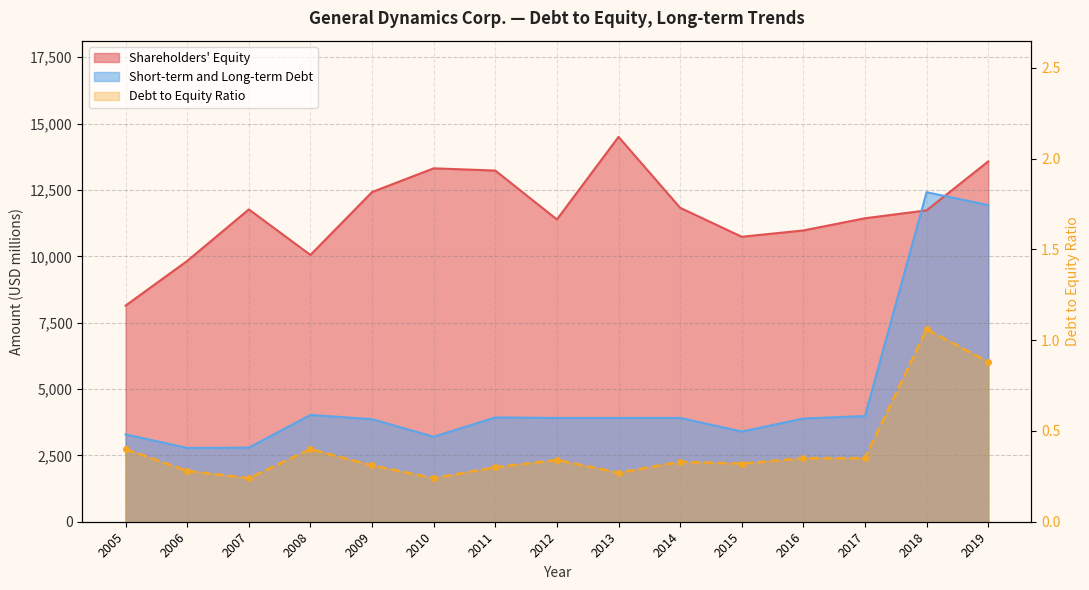

Which series has the largest total across all categories?

Shareholders Equity